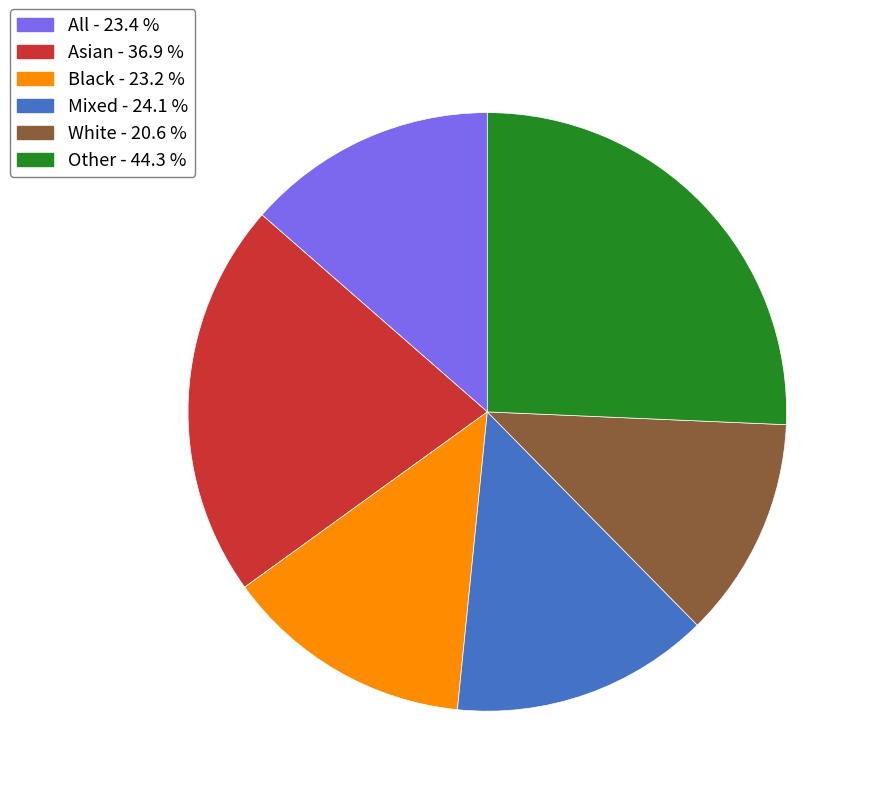

Between Other - 44.3 % and Black - 23.2 %, which is larger?

Other - 44.3 %